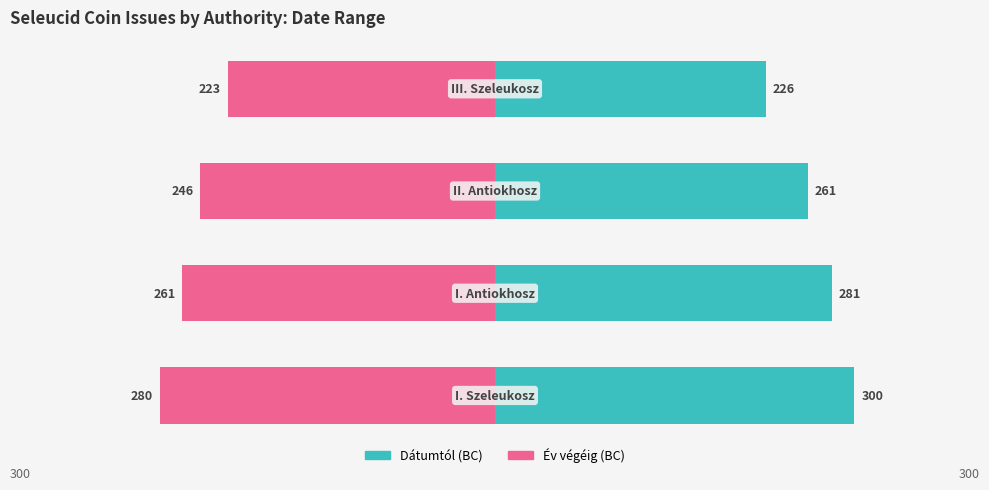

Count the Dátumtól values in the range 261 to 300.

3